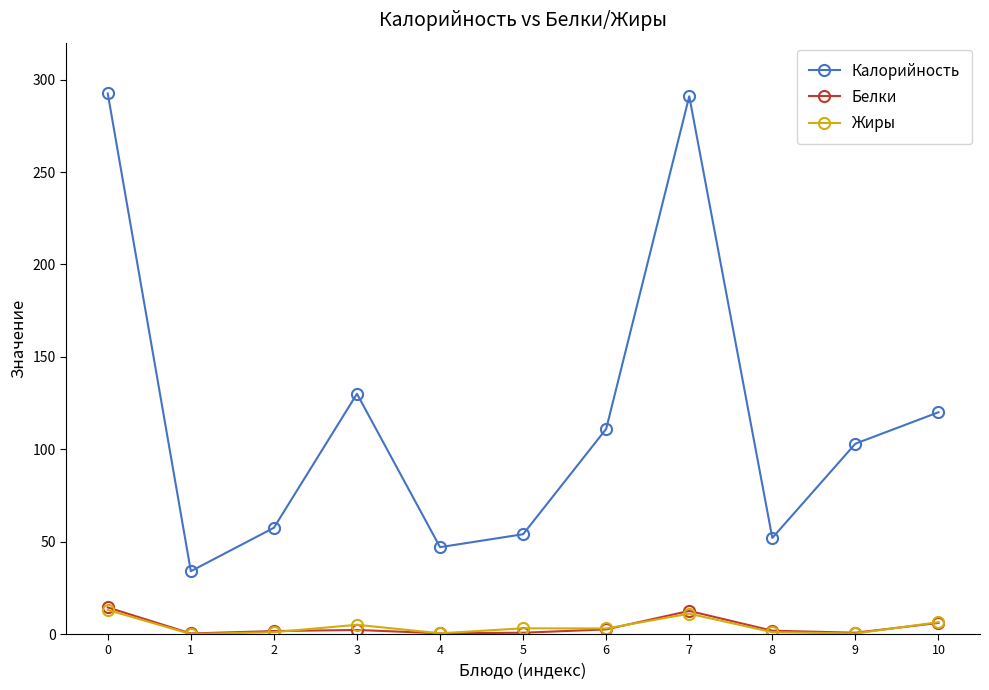

Between 2 and 7, which series saw the biggest shift?

Калорийность